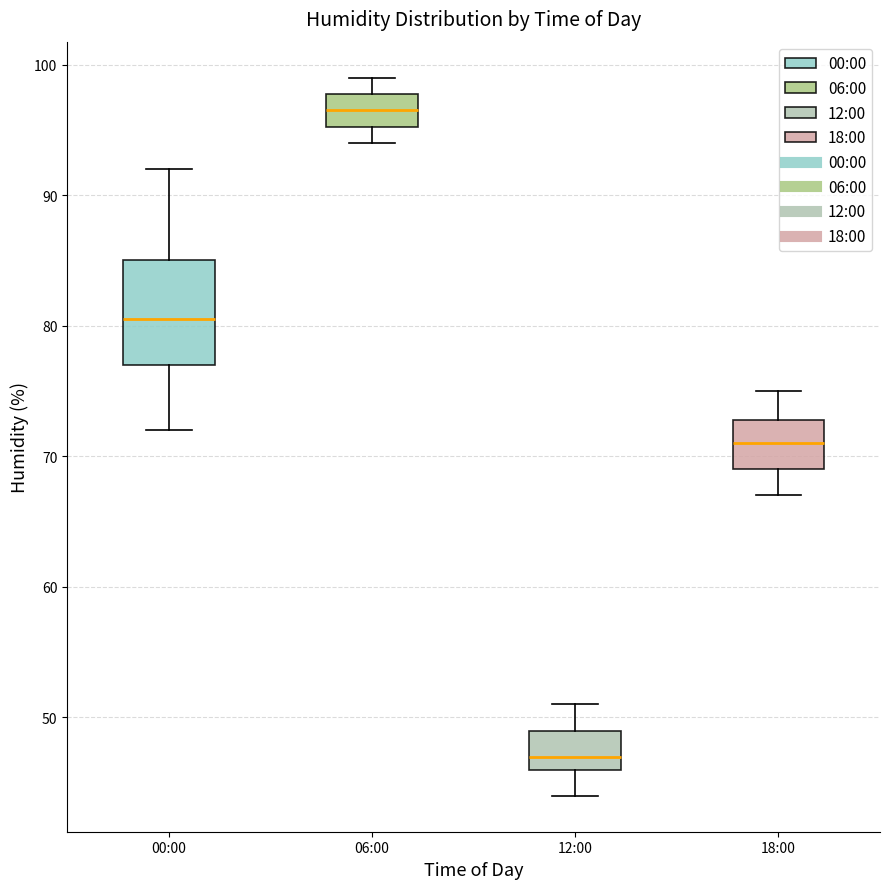

Comparing the boxes themselves (not the whiskers), which one is the tallest?

00:00